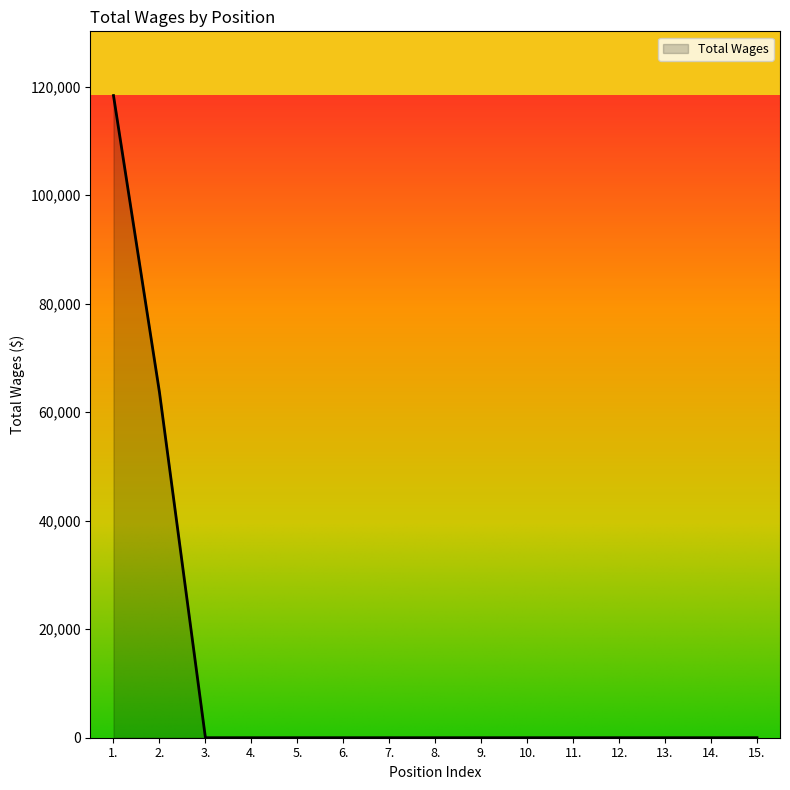

Which has a higher value, 14. or 2.?

2.